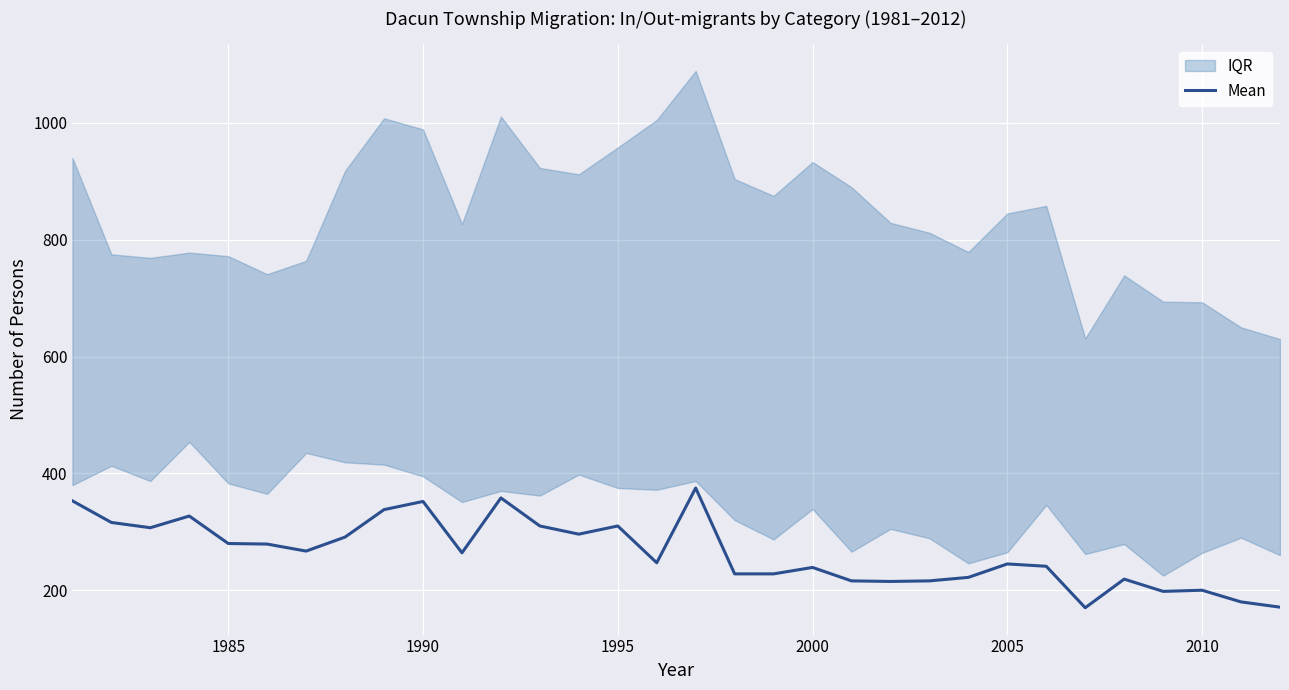

True or false: there are more than 1 points higher than both neighbors.

True